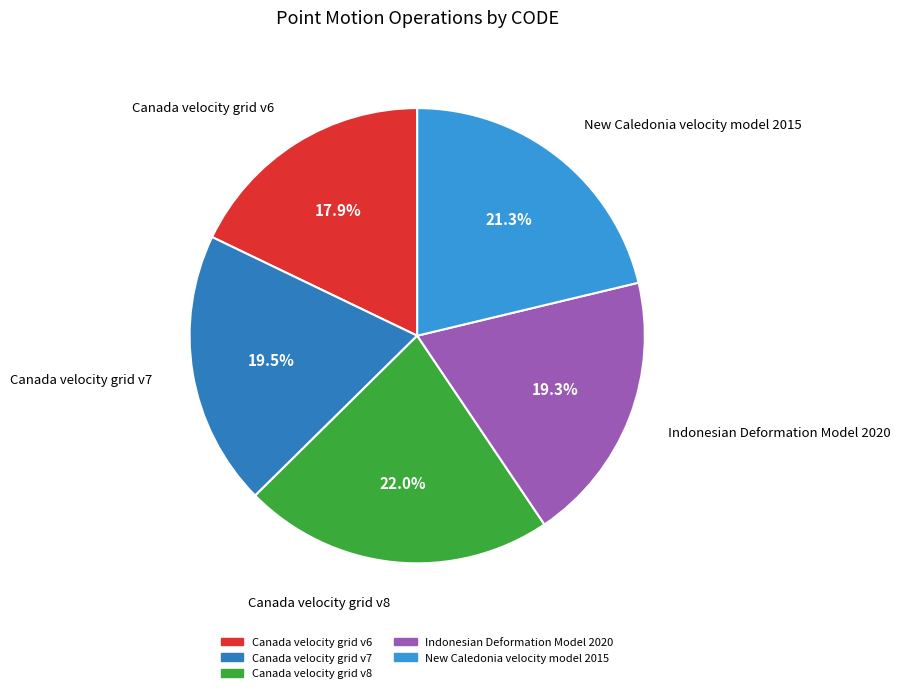

Between New Caledonia velocity model 2015 and Canada velocity grid v7, which is larger?

New Caledonia velocity model 2015